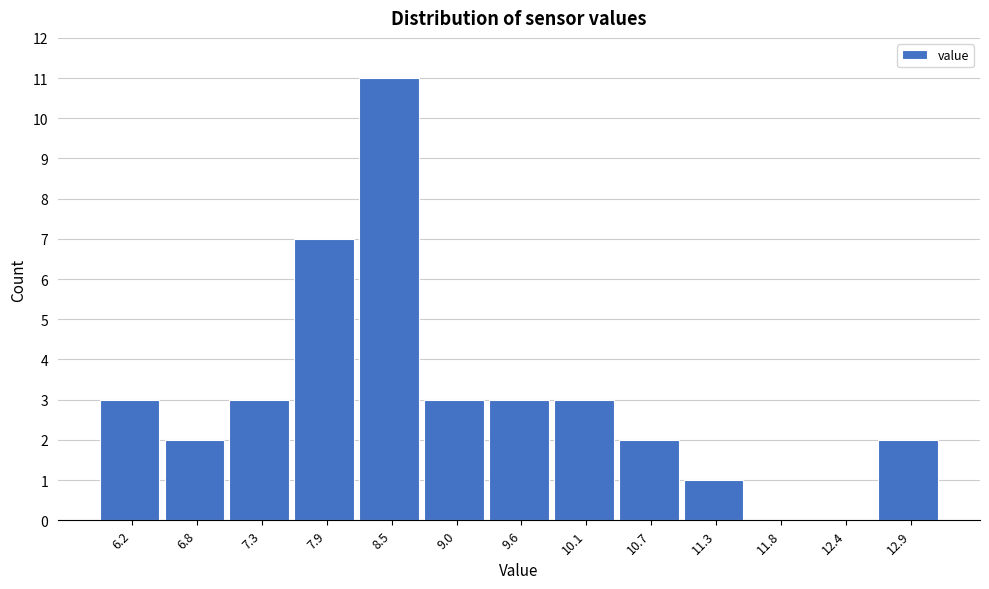

Reading right to left, extract all data points from this chart.

12.9=2	12.4=0	11.8=0	11.3=1	10.7=2	10.1=3	9.6=3	9.0=3	8.5=11	7.9=7	7.3=3	6.8=2	6.2=3